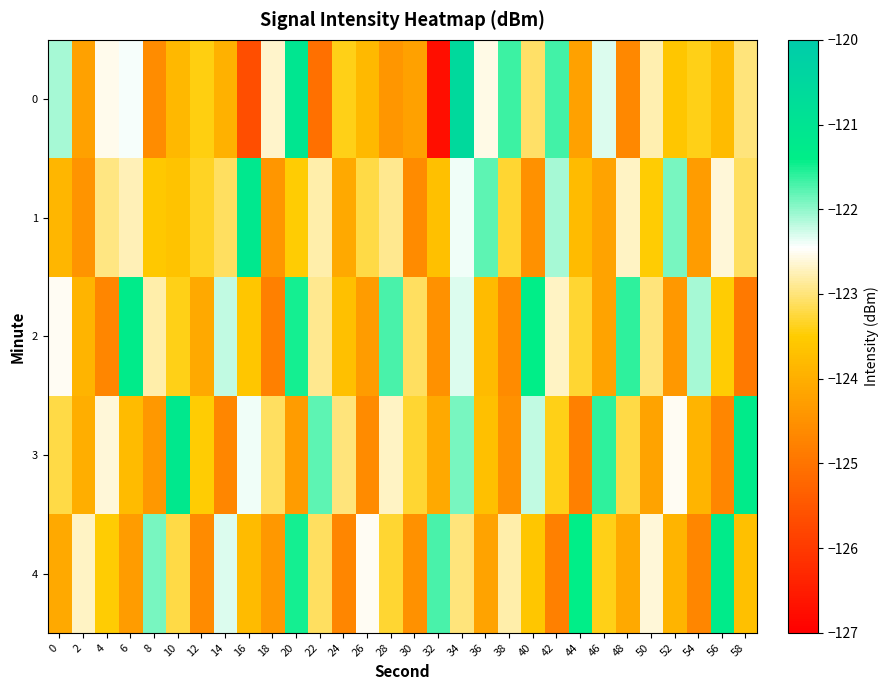

Reading right to left, extract all data points from this chart.

0: 58=-123.0	56=-123.8	54=-123.4	52=-123.6	50=-122.8	48=-124.7	46=-122.3	44=-124.2	42=-121.7	40=-123.1	38=-121.6	36=-122.6	34=-120.6	32=-126.7	30=-124.2	28=-124.4	26=-123.8	24=-123.4	22=-125.1	20=-121.1	18=-122.7	16=-125.7	14=-123.9	12=-123.4	10=-123.8	8=-124.6	6=-122.4	4=-122.5	2=-124.2	0=-122.1
1: 58=-123.1	56=-122.6	54=-124.3	52=-121.9	50=-123.5	48=-122.7	46=-124.2	44=-123.8	42=-122.1	40=-124.5	38=-123.3	36=-121.8	34=-122.4	32=-123.7	30=-124.6	28=-122.9	26=-123.2	24=-124.1	22=-122.8	20=-123.5	18=-124.4	16=-121.2	14=-123.1	12=-123.3	10=-123.7	8=-123.6	6=-122.8	4=-123.0	2=-124.4	0=-123.9
2: 58=-124.9	56=-123.5	54=-122.1	52=-124.4	50=-123.0	48=-121.6	46=-124.2	44=-123.3	42=-122.7	40=-121.4	38=-124.6	36=-123.8	34=-122.3	32=-124.5	30=-123.1	28=-121.7	26=-124.3	24=-123.7	22=-122.9	20=-121.5	18=-124.8	16=-123.6	14=-122.2	12=-124.1	10=-123.4	8=-122.8	6=-121.3	4=-124.7	2=-123.9	0=-122.5
3: 58=-121.3	56=-124.7	54=-123.9	52=-122.5	50=-124.2	48=-123.2	46=-121.6	44=-124.8	42=-123.4	40=-122.2	38=-124.5	36=-123.7	34=-121.9	32=-124.1	30=-123.3	28=-122.7	26=-124.6	24=-123.0	22=-121.8	20=-124.3	18=-123.1	16=-122.4	14=-124.7	12=-123.5	10=-121.2	8=-124.4	6=-123.8	4=-122.6	2=-124.0	0=-123.2
4: 58=-123.7	56=-121.3	54=-124.7	52=-123.9	50=-122.6	48=-124.1	46=-123.4	44=-121.4	42=-124.8	40=-123.6	38=-122.8	36=-124.2	34=-123.0	32=-121.7	30=-124.5	28=-123.3	26=-122.5	24=-124.7	22=-123.1	20=-121.5	18=-124.4	16=-123.8	14=-122.3	12=-124.6	10=-123.2	8=-121.9	6=-124.3	4=-123.5	2=-122.7	0=-124.1